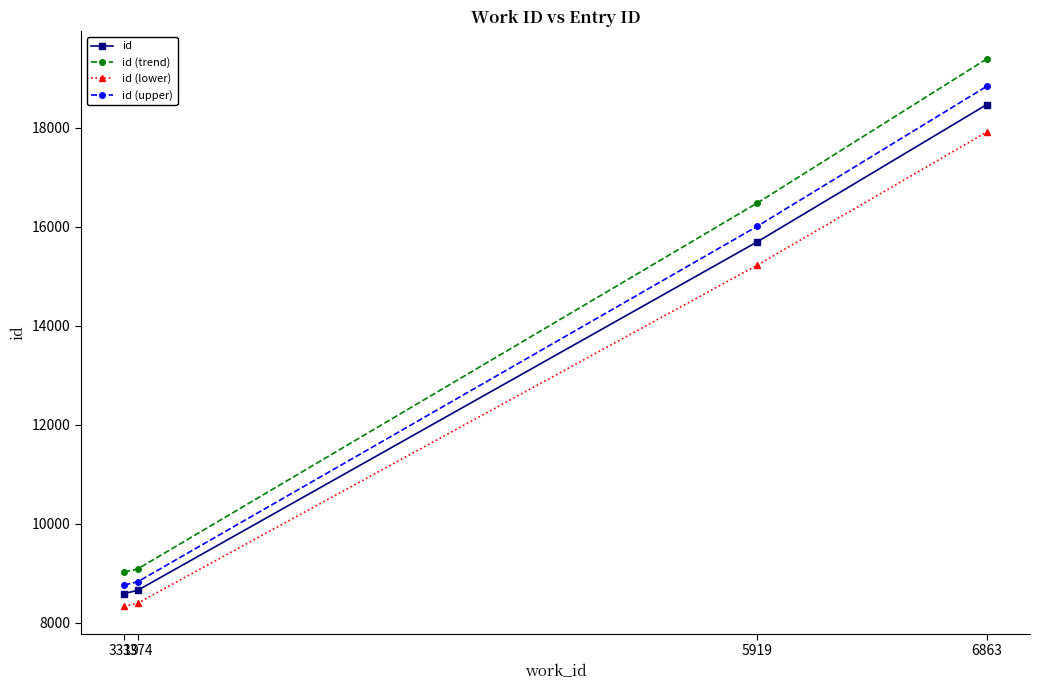

Reading left to right, extract all data points from this chart.

id: 3319=8586.0	3374=8650.0	5919=15694.0	6863=18472.0
id (trend): 3319=9015.3	3374=9082.5	5919=16478.7	6863=19395.6
id (lower): 3319=8328.4	3374=8390.5	5919=15223.2	6863=17917.8
id (upper): 3319=8757.7	3374=8823.0	5919=16007.9	6863=18841.4